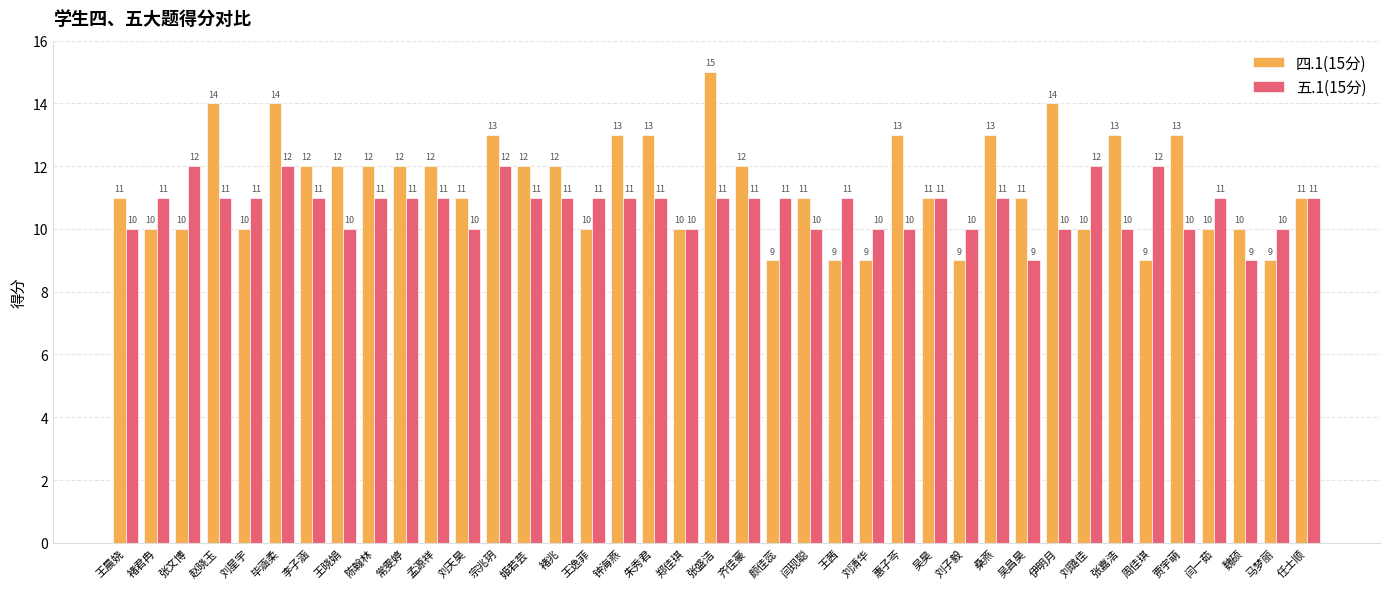

Does the chart contain any negative values?

No